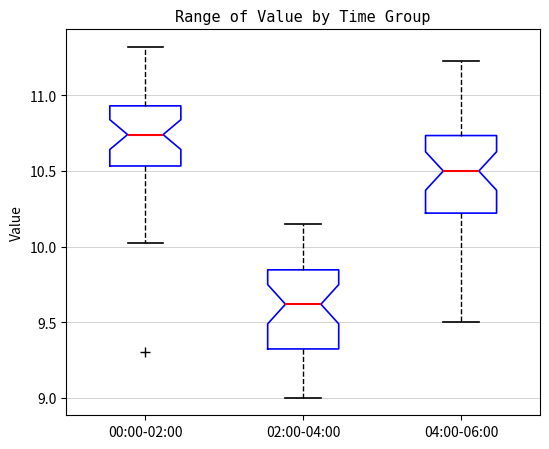

Reading left to right, read every box against the y-axis: the position of its median line, the range the box covers, and the ends of its whiskers. The values are not printed on the chart, so give them approximately, as read against the axis.

00:00-02:00: median 10.75, box 10.55 to 10.95, whiskers 10.00 to 11.30
02:00-04:00: median 9.60, box 9.30 to 9.85, whiskers 9.00 to 10.15
04:00-06:00: median 10.50, box 10.20 to 10.75, whiskers 9.50 to 11.20